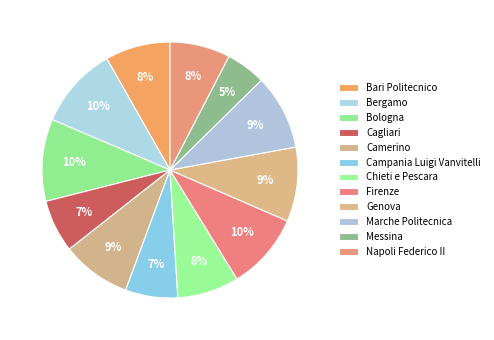

What portion of the pie excludes Messina?

95.0%